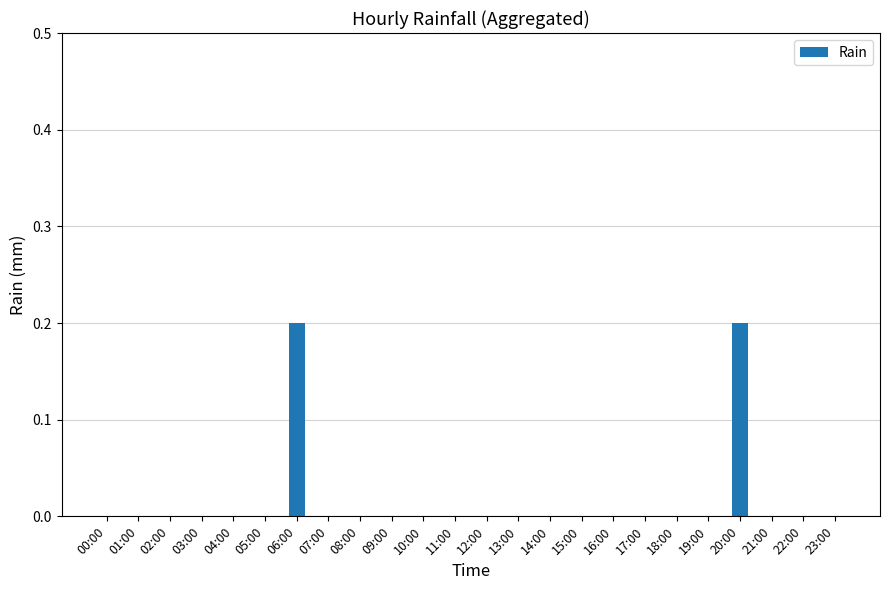

Reading left to right, what are all the values shown in this chart?

0.0	0.0	0.0	0.0	0.0	0.0	0.2	0.0	0.0	0.0	0.0	0.0	0.0	0.0	0.0	0.0	0.0	0.0	0.0	0.0	0.2	0.0	0.0	0.0